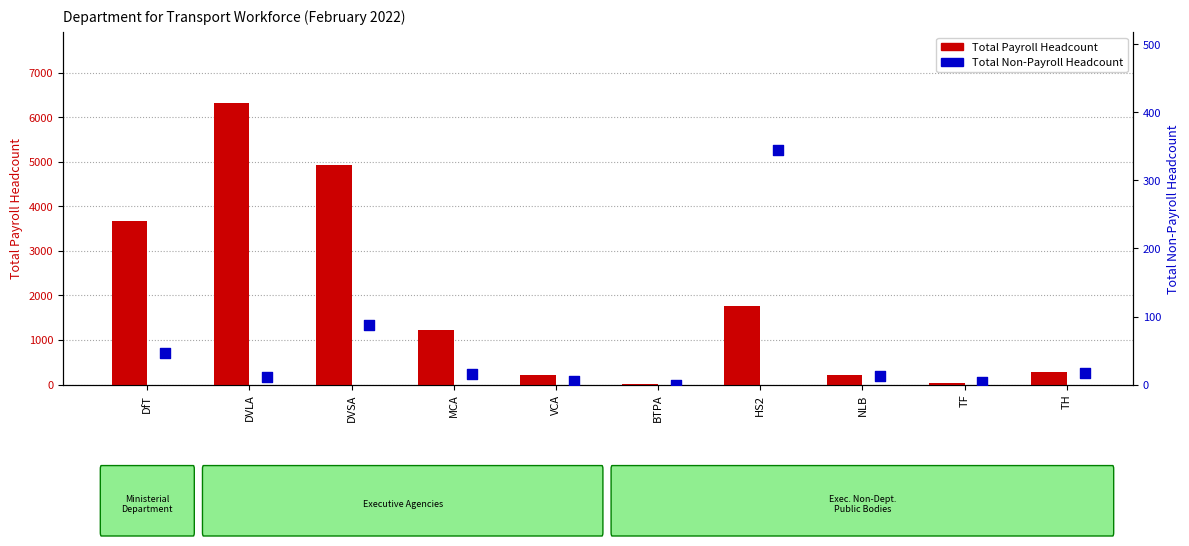

At which category is the sum across all series the highest?

DVLA